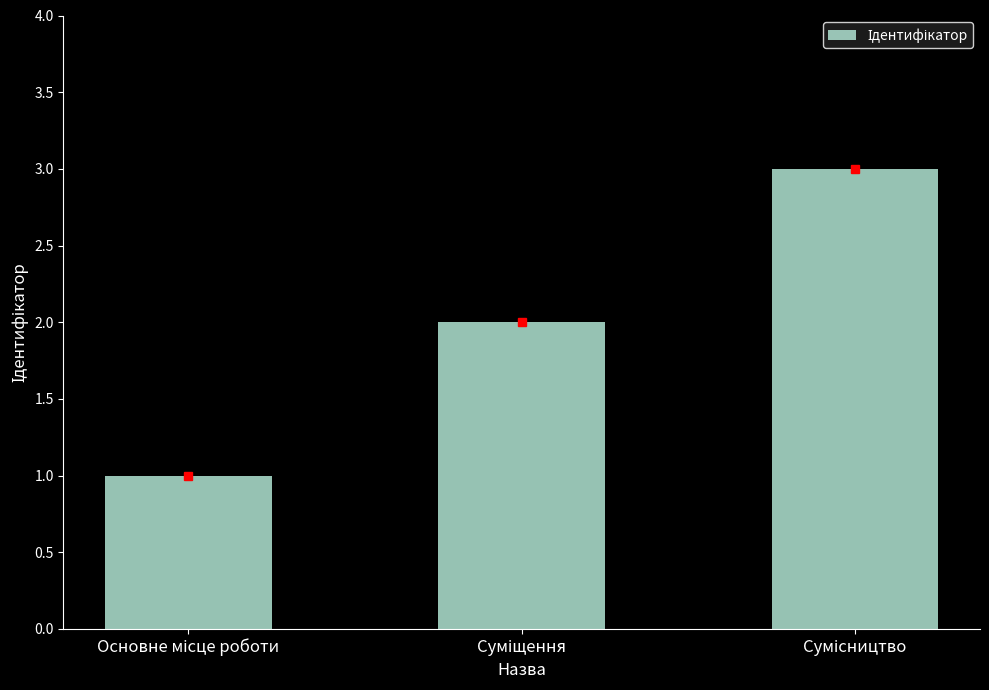

What is the greatest value displayed?

3